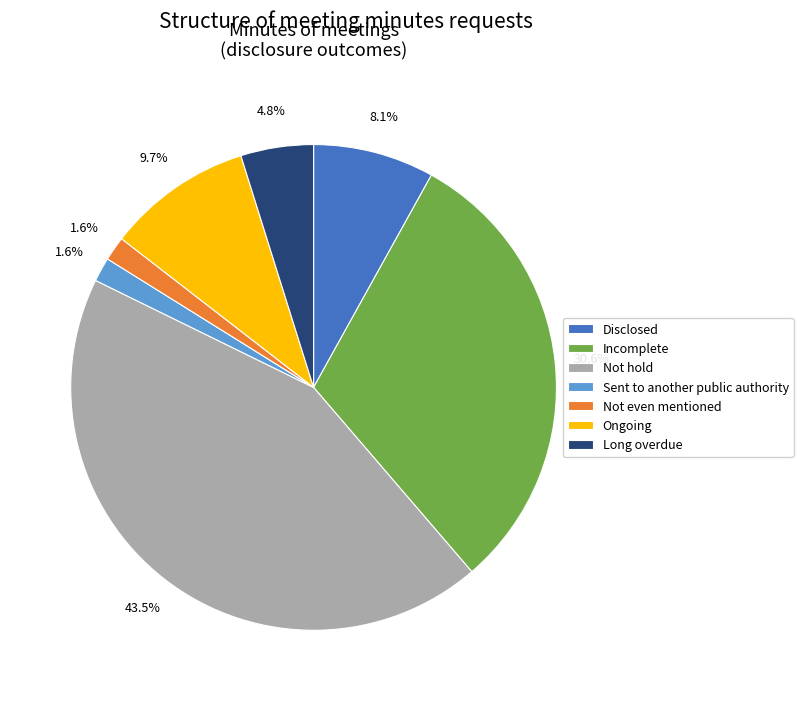

To the nearest percent, what is the difference between the largest and smallest slice percentages?

42%